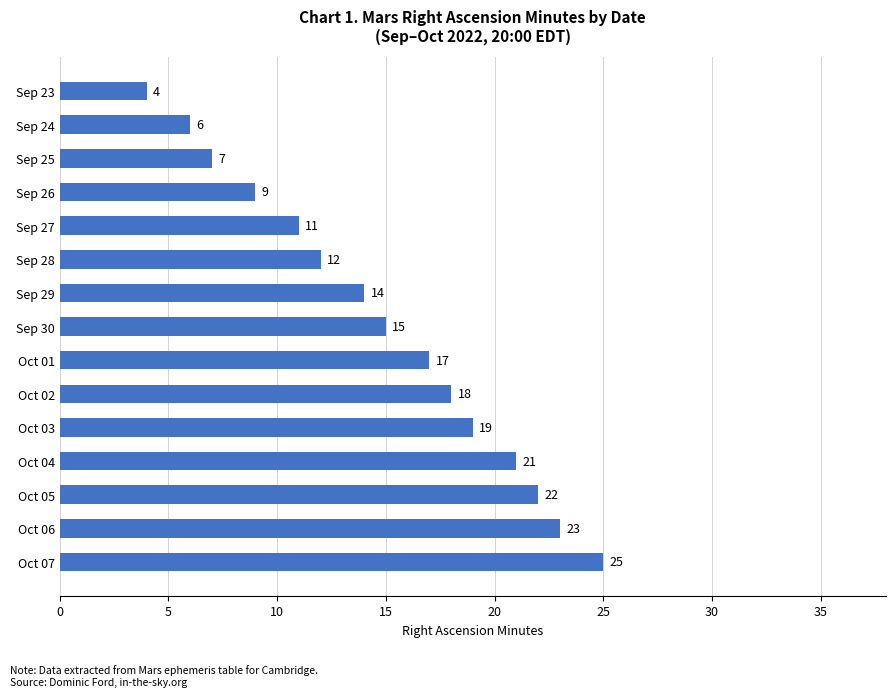

Rank the categories by value from highest to lowest.

Oct 07, Oct 06, Oct 05, Oct 04, Oct 03, Oct 02, Oct 01, Sep 30, Sep 29, Sep 28, Sep 27, Sep 26, Sep 25, Sep 24, Sep 23